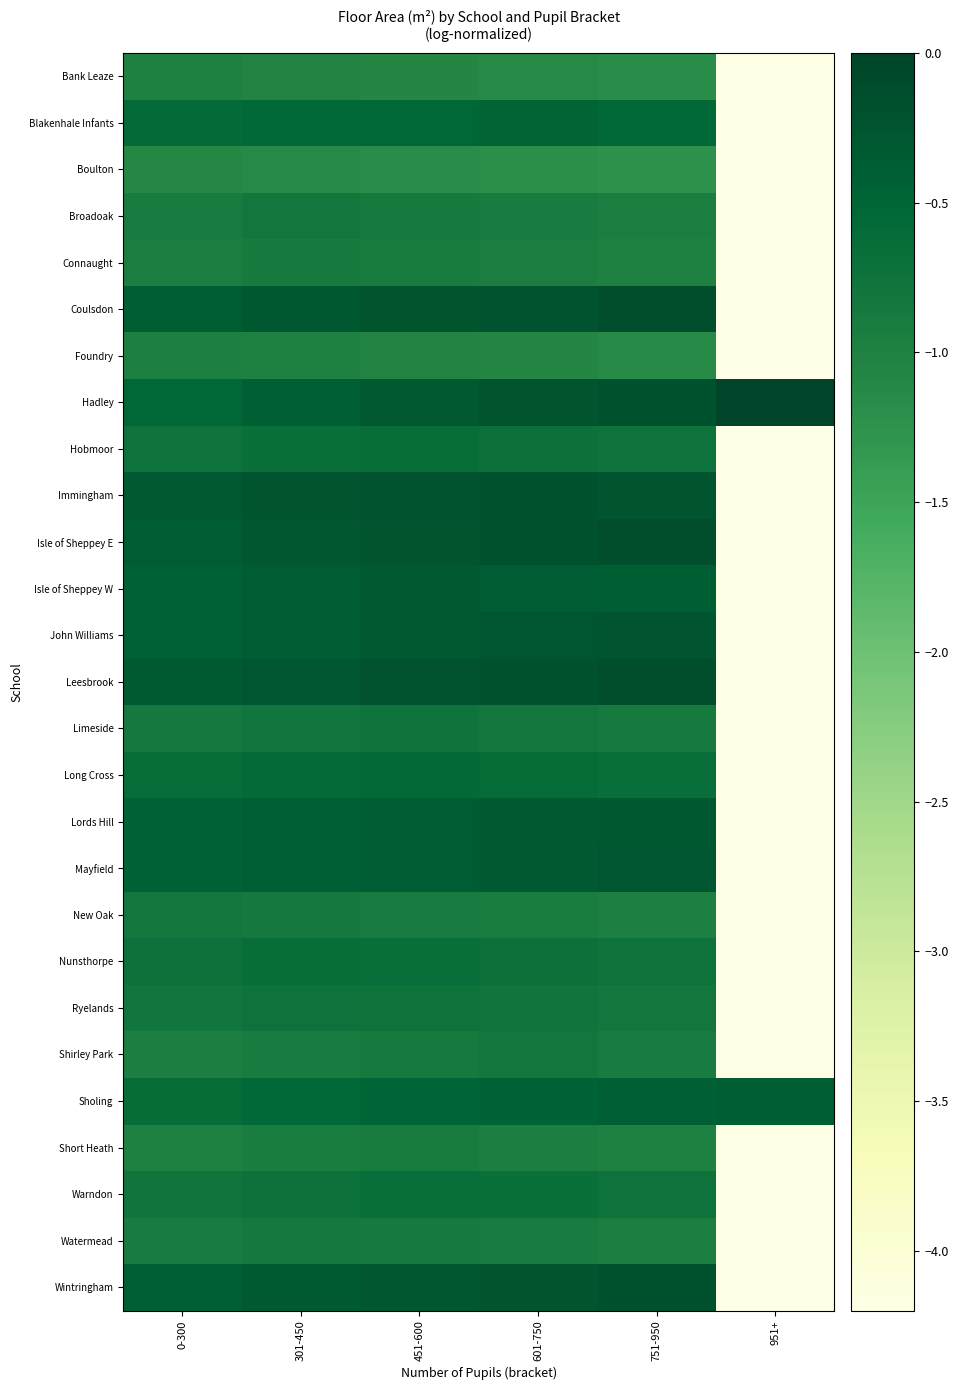

Count the number of categories in the chart.

6